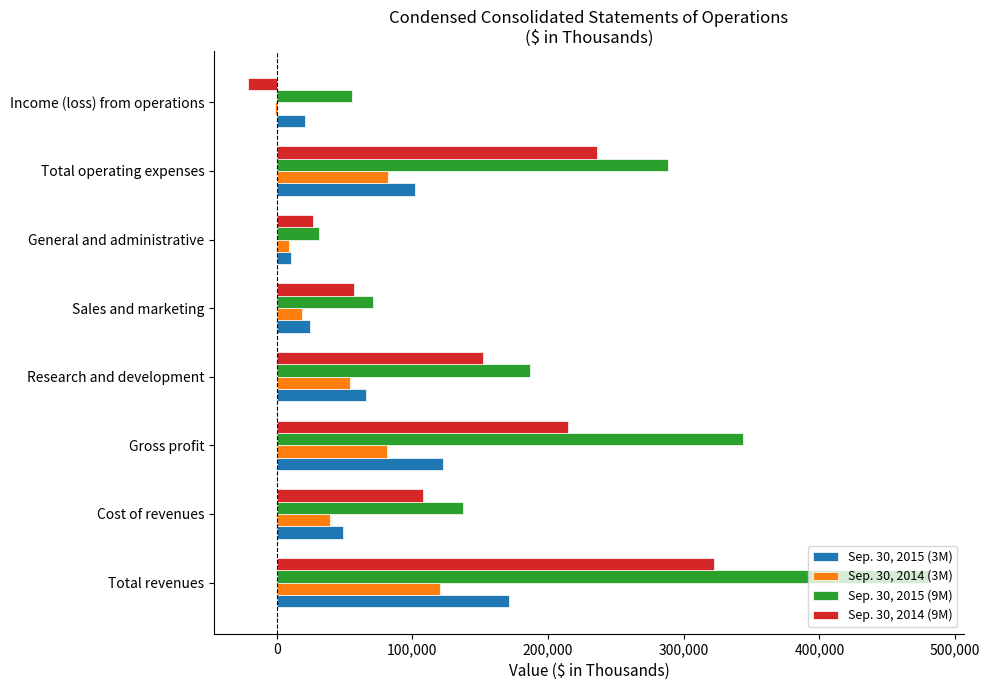

At which category does the chart reach its peak across all series?

Total revenues